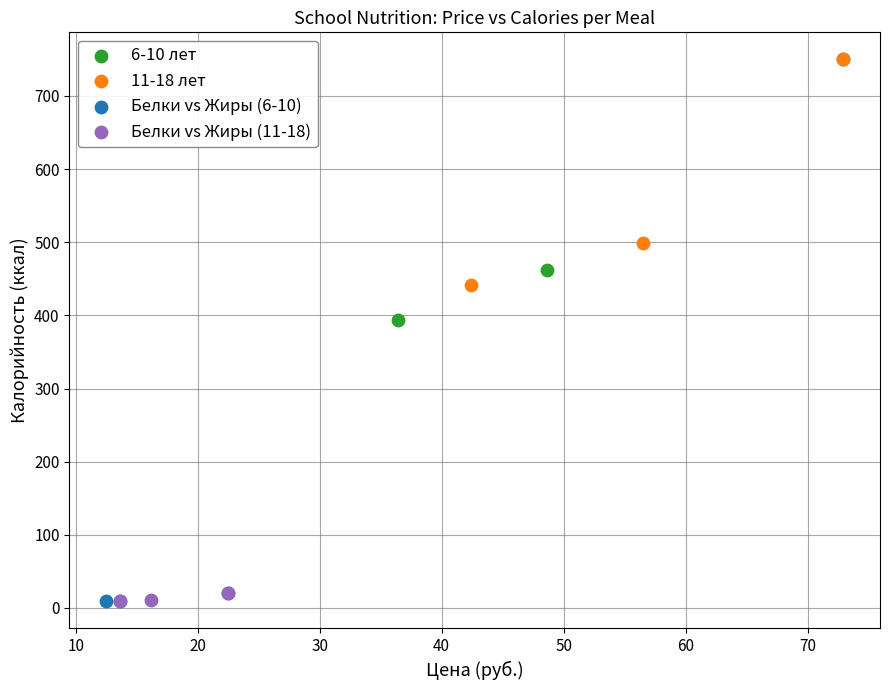

Which series has the largest Y range (max minus min)?

6-10 лет